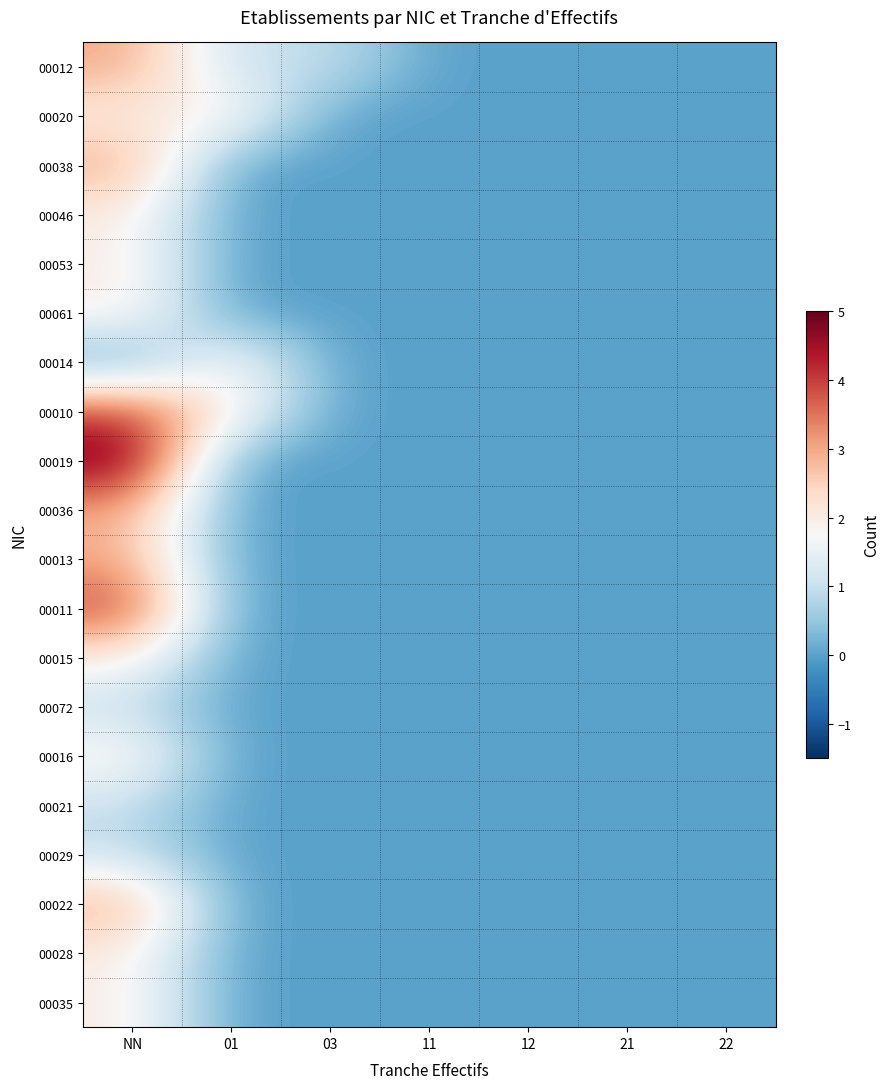

Reading left to right, what are all the values shown in this chart?

00012: NN=3	01=1	03=1	11=0	12=0	21=0	22=0
00020: NN=2	01=2	03=0	11=0	12=0	21=0	22=0
00038: NN=3	01=0	03=0	11=0	12=0	21=0	22=0
00046: NN=2	01=0	03=0	11=0	12=0	21=0	22=0
00053: NN=2	01=0	03=0	11=0	12=0	21=0	22=0
00061: NN=2	01=0	03=0	11=0	12=0	21=0	22=0
00014: NN=0	01=2	03=0	11=0	12=0	21=0	22=0
00010: NN=4	01=2	03=0	11=0	12=0	21=0	22=0
00019: NN=5	01=0	03=0	11=0	12=0	21=0	22=0
00036: NN=3	01=0	03=0	11=0	12=0	21=0	22=0
00013: NN=3	01=0	03=0	11=0	12=0	21=0	22=0
00011: NN=4	01=0	03=0	11=0	12=0	21=0	22=0
00015: NN=2	01=0	03=0	11=0	12=0	21=0	22=0
00072: NN=1	01=0	03=0	11=0	12=0	21=0	22=0
00016: NN=2	01=0	03=0	11=0	12=0	21=0	22=0
00021: NN=1	01=0	03=0	11=0	12=0	21=0	22=0
00029: NN=1	01=0	03=0	11=0	12=0	21=0	22=0
00022: NN=3	01=0	03=0	11=0	12=0	21=0	22=0
00028: NN=2	01=0	03=0	11=0	12=0	21=0	22=0
00035: NN=2	01=0	03=0	11=0	12=0	21=0	22=0